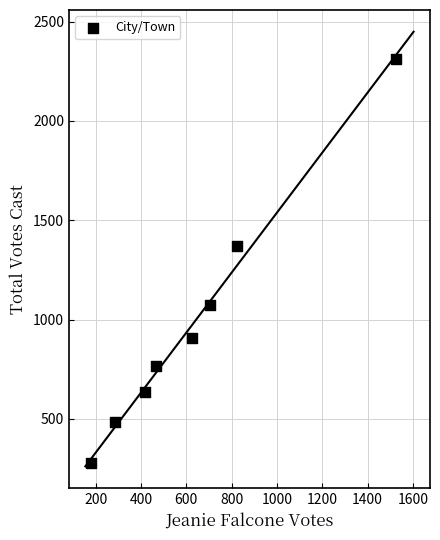

What is the range of Y values (max minus min)?

2033